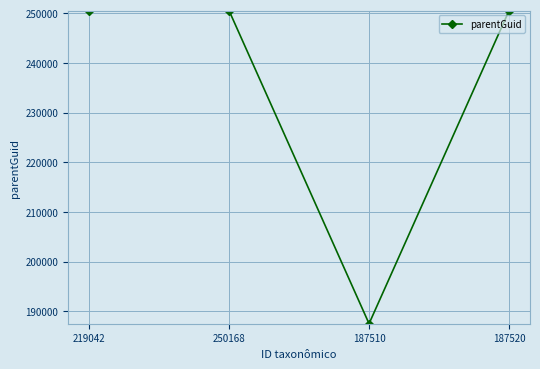

Count the number of categories in the chart.

4